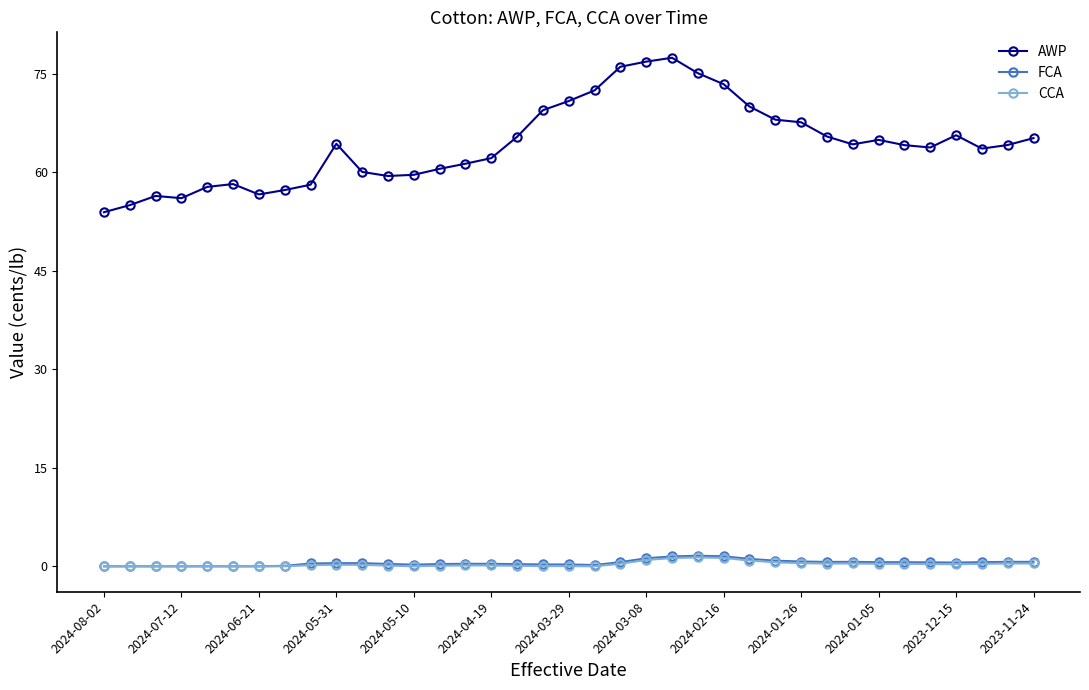

At how many categories does at least one series exceed 48?

37